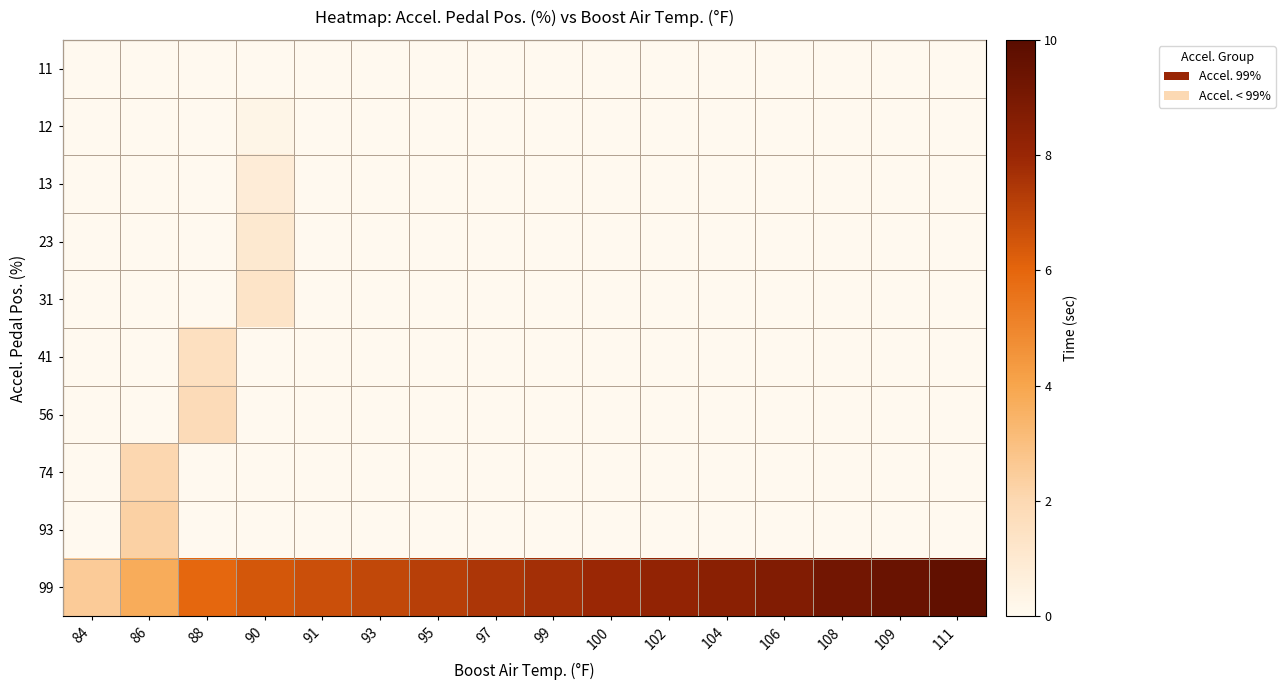

Which series has the largest total across all categories?

99